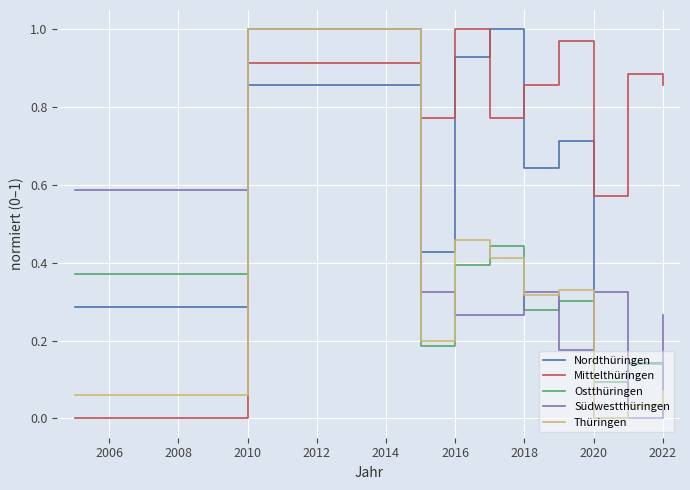

After their last crossing, which series has the higher values: Nordthüringen or Mittelthüringen?

Mittelthüringen